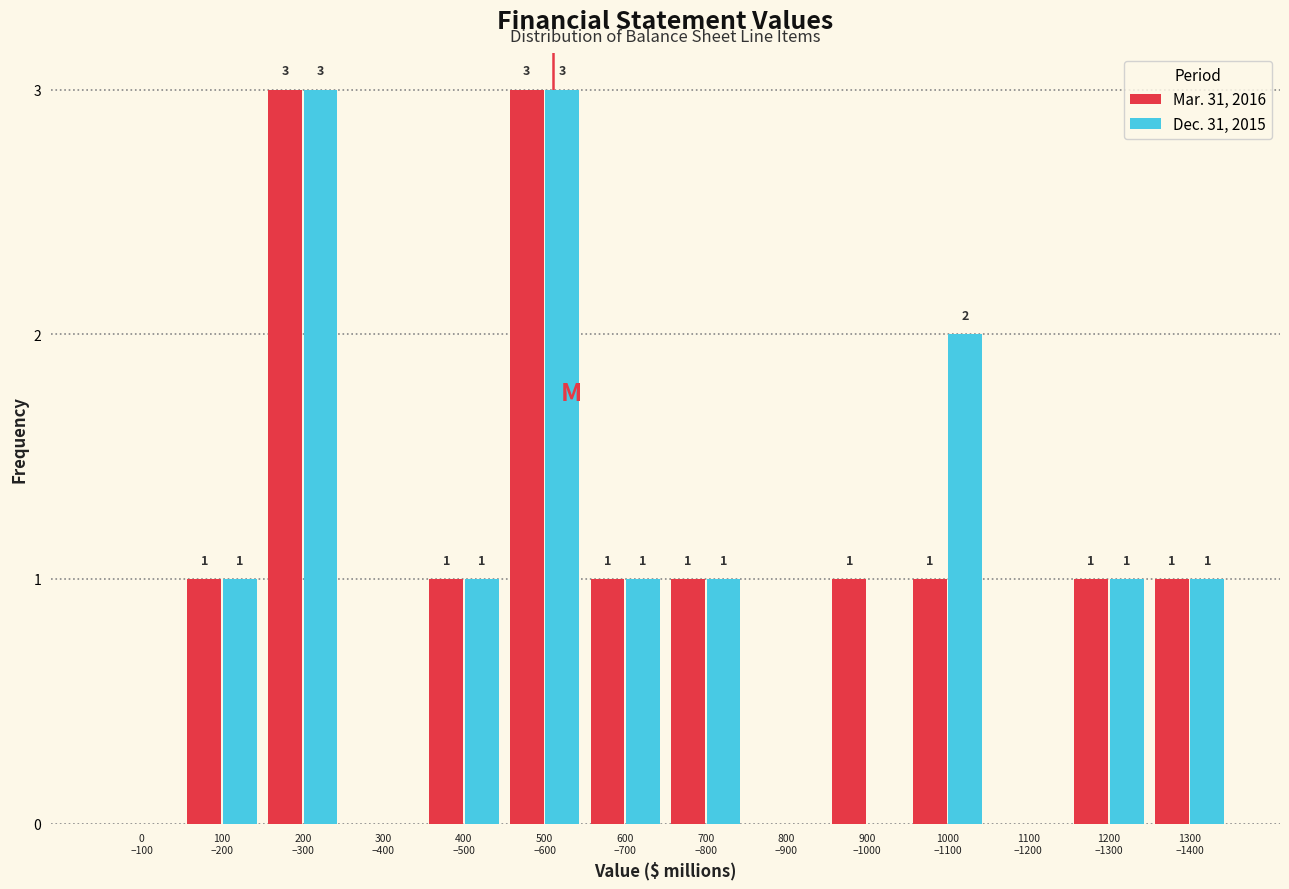

How many Dec. 31, 2015 values are between 0 and 1?

11